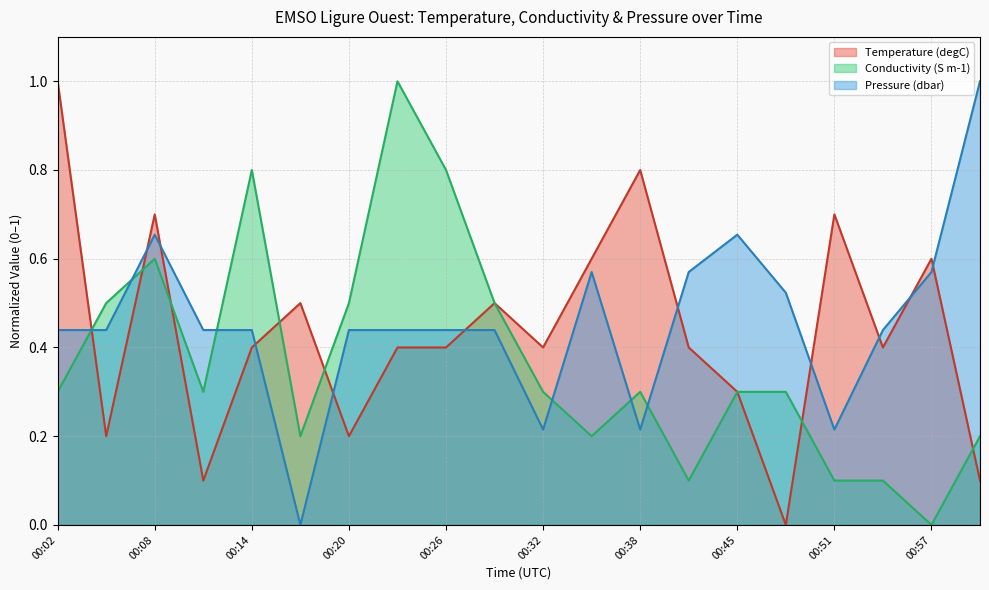

List the labels in order of Pressure value, smallest first.

00:17, 00:32, 00:38, 00:51, 00:02, 00:05, 00:11, 00:14, 00:20, 00:23, 00:26, 00:29, 00:54, 00:48, 00:35, 00:42, 00:57, 00:08, 00:45, 01:00